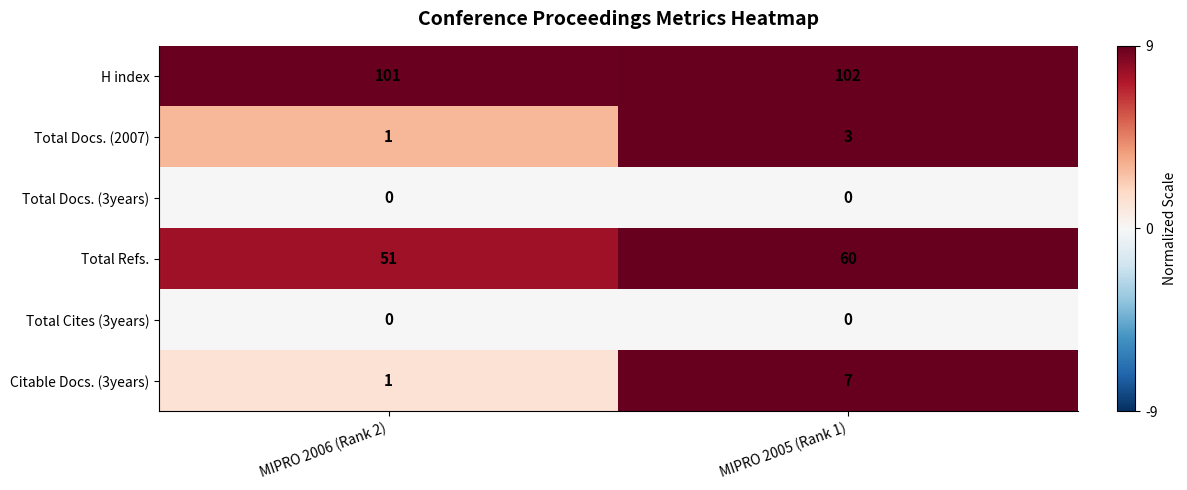

Is it true that Total Refs. equals 68 at MIPRO 2006 (Rank 2)?

False